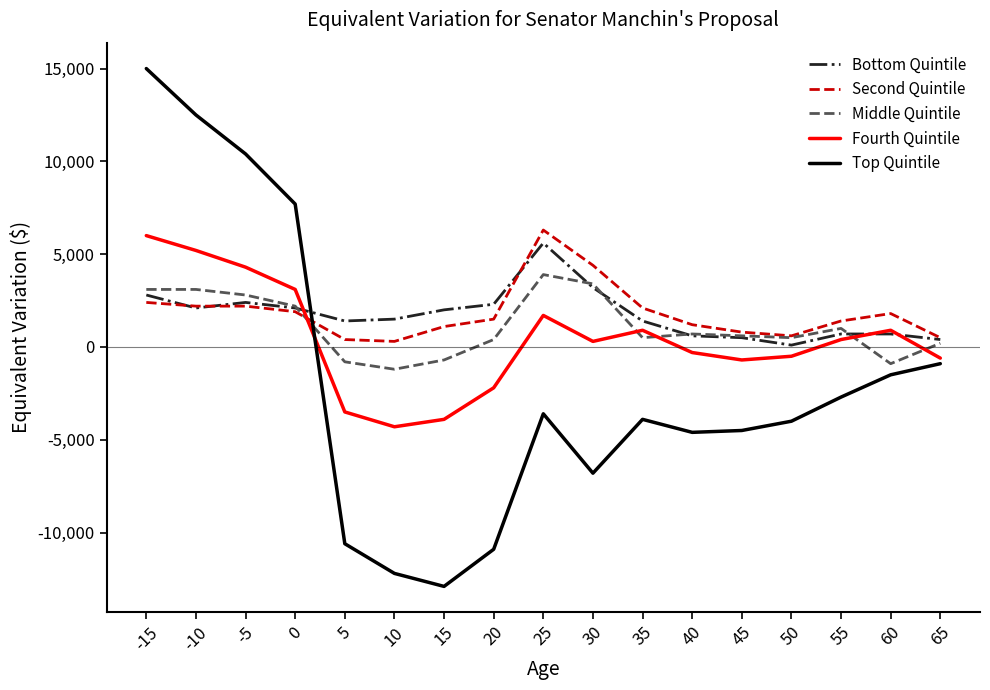

The value of Bottom Quintile at -15 is 4208. True or false?

False